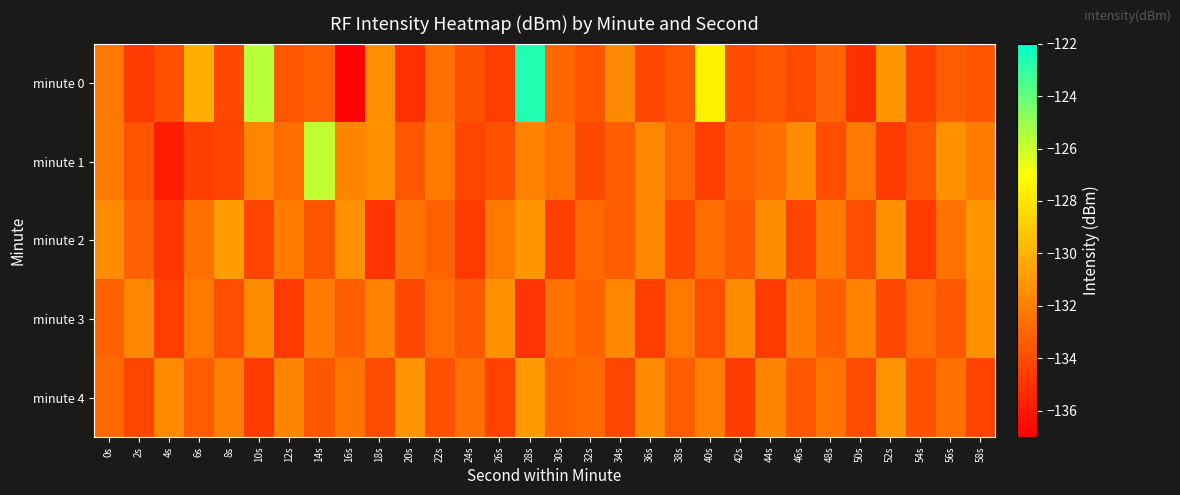

Reading right to left, what are all the values shown in this chart?

minute 0: 58s=-133.7	56s=-133.4	54s=-134.5	52s=-131.2	50s=-135.0	48s=-133.1	46s=-134.0	44s=-133.6	42s=-134.0	40s=-127.6	38s=-133.6	36s=-134.1	34s=-131.6	32s=-133.7	30s=-133.0	28s=-122.7	26s=-134.6	24s=-133.8	22s=-132.6	20s=-135.0	18s=-131.4	16s=-136.9	14s=-133.2	12s=-133.6	10s=-125.6	8s=-134.2	6s=-130.2	4s=-133.8	2s=-134.7	0s=-132.3
minute 1: 58s=-132.1	56s=-131.3	54s=-133.5	52s=-134.7	50s=-132.3	48s=-133.9	46s=-131.5	44s=-132.7	42s=-133.1	40s=-134.5	38s=-132.9	36s=-131.7	34s=-133.3	32s=-134.1	30s=-132.5	28s=-131.9	26s=-133.8	24s=-134.2	22s=-132.1	20s=-133.5	18s=-131.3	16s=-131.8	14s=-125.8	12s=-132.8	10s=-131.7	8s=-134.3	6s=-134.5	4s=-135.9	2s=-133.7	0s=-132.2
minute 2: 58s=-131.1	56s=-132.5	54s=-134.7	52s=-131.3	50s=-133.9	48s=-132.1	46s=-134.3	44s=-131.5	42s=-133.5	40s=-132.7	38s=-134.1	36s=-131.7	34s=-133.3	32s=-132.9	30s=-134.5	28s=-131.1	26s=-132.3	24s=-134.7	22s=-133.1	20s=-132.5	18s=-134.9	16s=-131.3	14s=-133.7	12s=-132.1	10s=-134.3	8s=-130.9	6s=-132.6	4s=-134.8	2s=-133.2	0s=-131.5
minute 3: 58s=-131.3	56s=-133.5	54s=-132.7	52s=-134.1	50s=-131.9	48s=-133.3	46s=-132.1	44s=-134.7	42s=-131.5	40s=-133.9	38s=-132.3	36s=-134.5	34s=-131.7	32s=-133.1	30s=-132.5	28s=-134.9	26s=-131.3	24s=-133.5	22s=-132.7	20s=-134.1	18s=-131.9	16s=-133.3	14s=-132.1	12s=-134.7	10s=-131.5	8s=-133.9	6s=-132.3	4s=-134.5	2s=-131.7	0s=-133.1
minute 4: 58s=-134.4	56s=-132.6	54s=-133.8	52s=-131.2	50s=-134.0	48s=-132.4	46s=-133.6	44s=-131.8	42s=-134.6	40s=-132.0	38s=-133.4	36s=-131.6	34s=-134.2	32s=-132.8	30s=-133.2	28s=-131.0	26s=-134.4	24s=-132.6	22s=-133.8	20s=-131.2	18s=-134.0	16s=-132.4	14s=-133.6	12s=-131.8	10s=-134.6	8s=-132.0	6s=-133.4	4s=-131.6	2s=-134.2	0s=-132.8